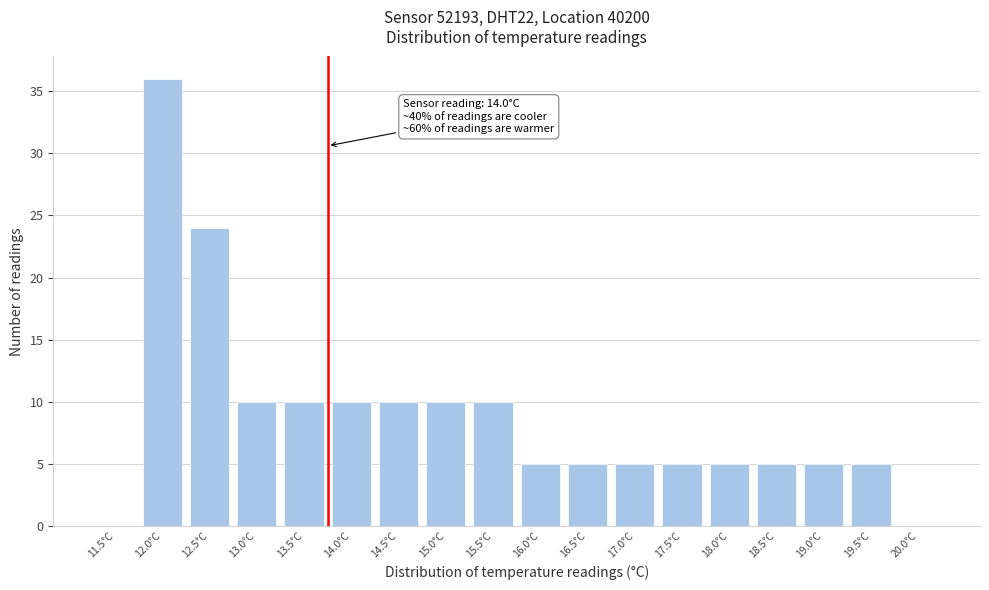

Reading left to right, what are all the values shown in this chart?

11.5°C=0	12.0°C=36	12.5°C=24	13.0°C=10	13.5°C=10	14.0°C=10	14.5°C=10	15.0°C=10	15.5°C=10	16.0°C=5	16.5°C=5	17.0°C=5	17.5°C=5	18.0°C=5	18.5°C=5	19.0°C=5	19.5°C=5	20.0°C=0